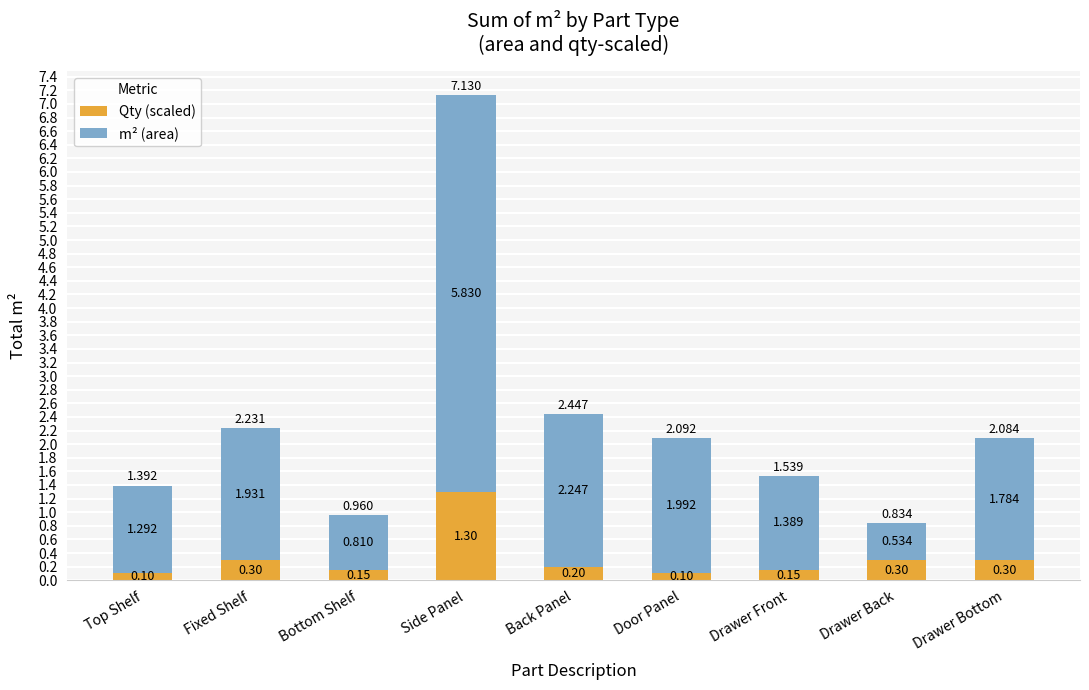

At which label does Qty (scaled) reach its peak?

Side Panel